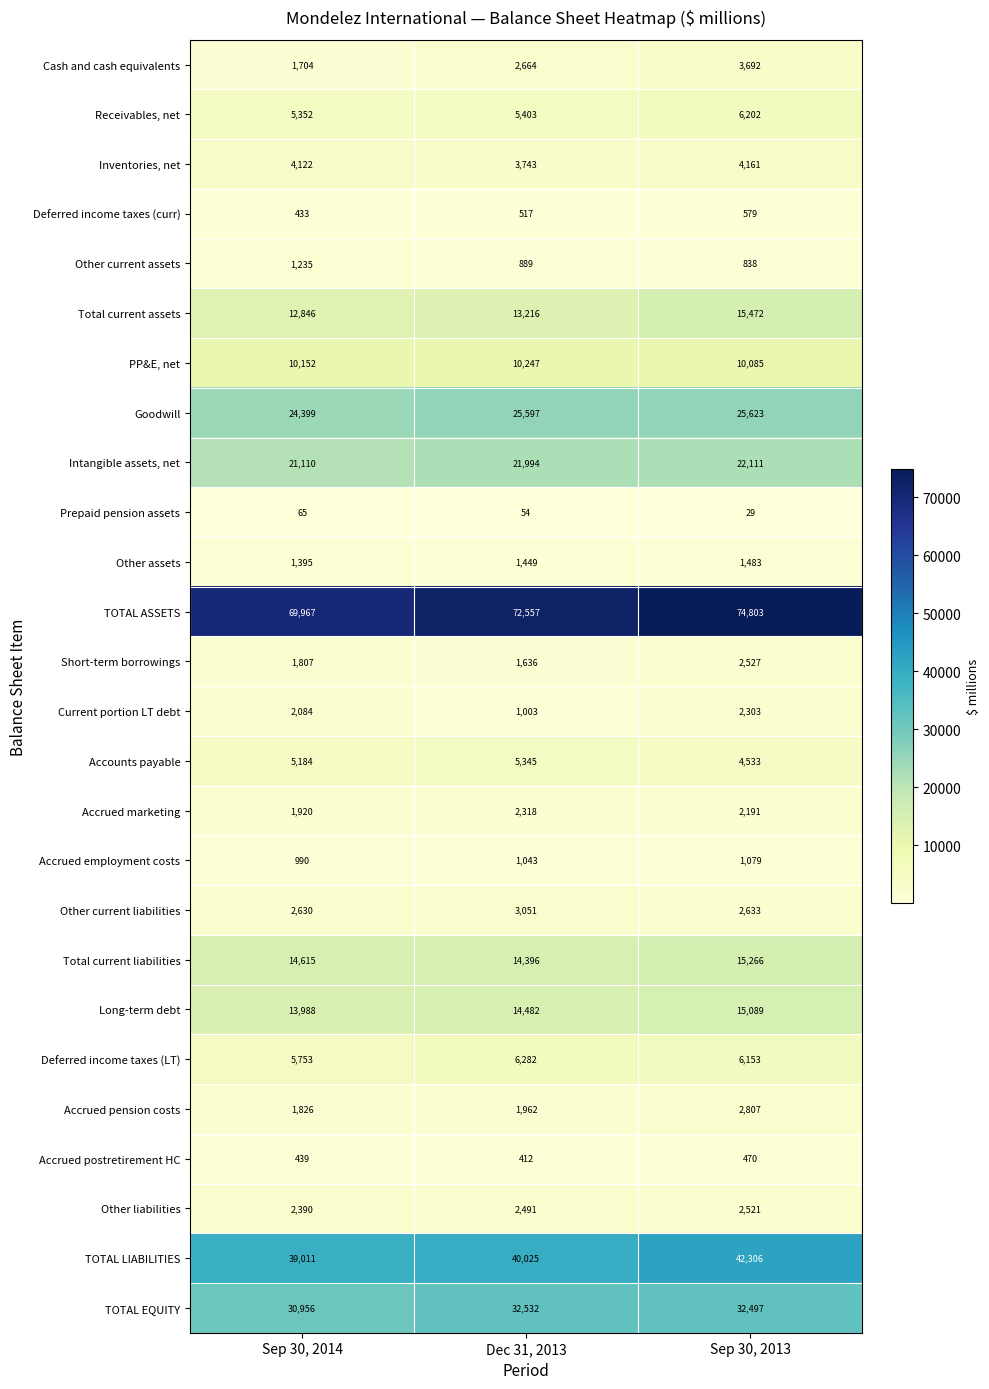

Which series has the largest range (max minus min)?

TOTAL ASSETS